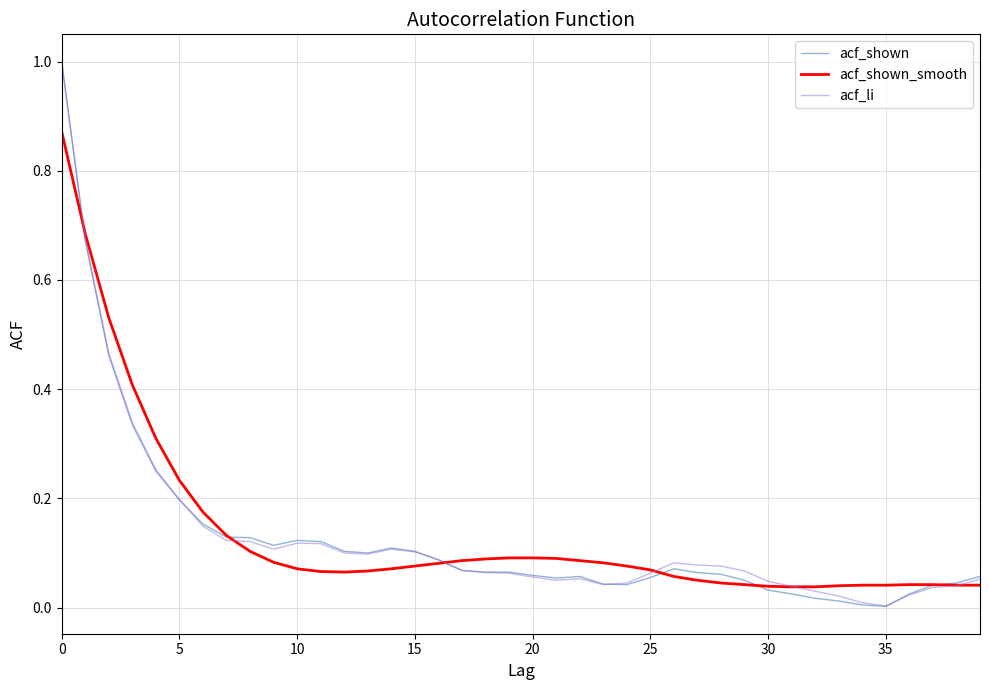

What is the highest value of the acf_li series?

1.0